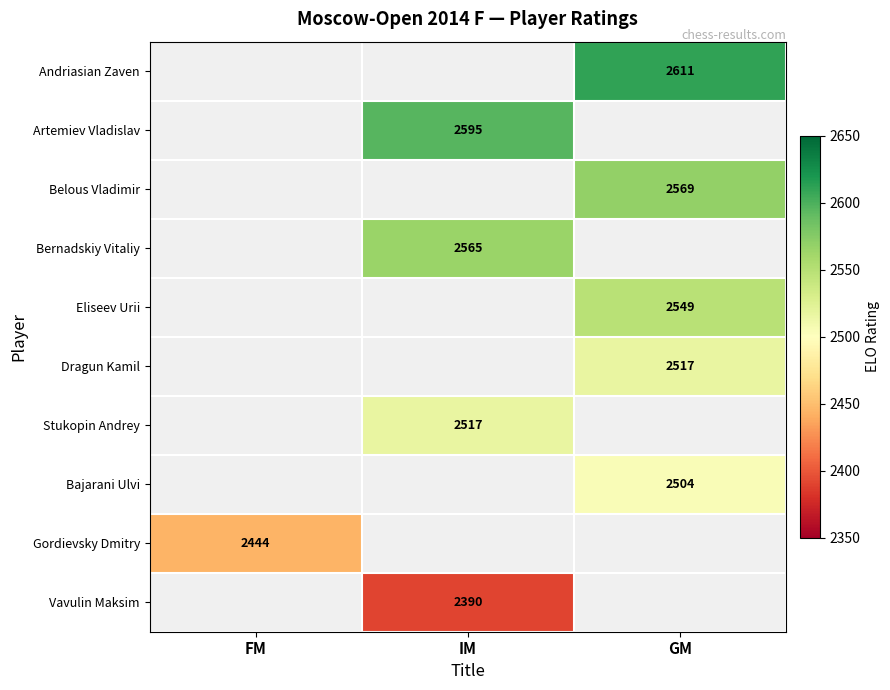

Is the value of Dragun Kamil at GM greater than the value of Eliseev Urii at GM?

No